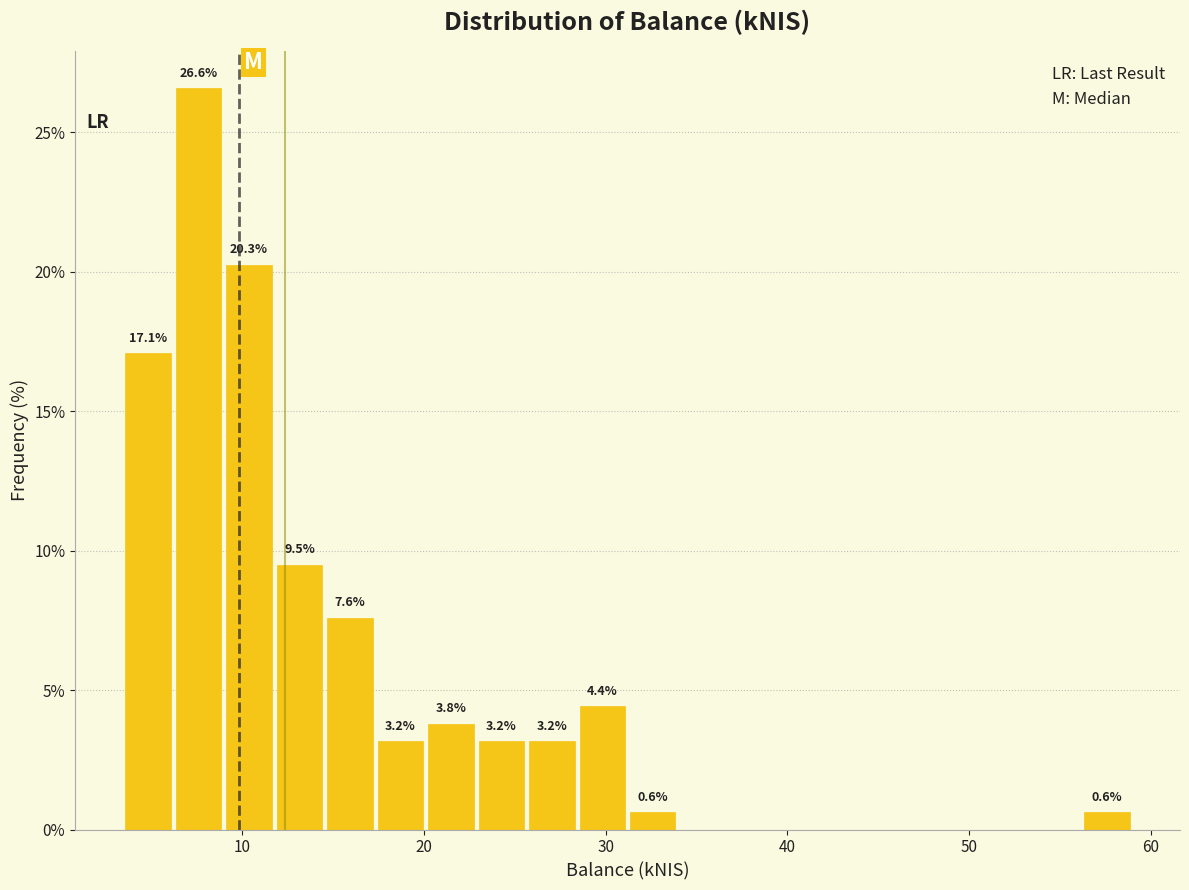

Around what value on the x-axis is the tallest bar? Give the approximate position of its centre, as read against the axis.

8